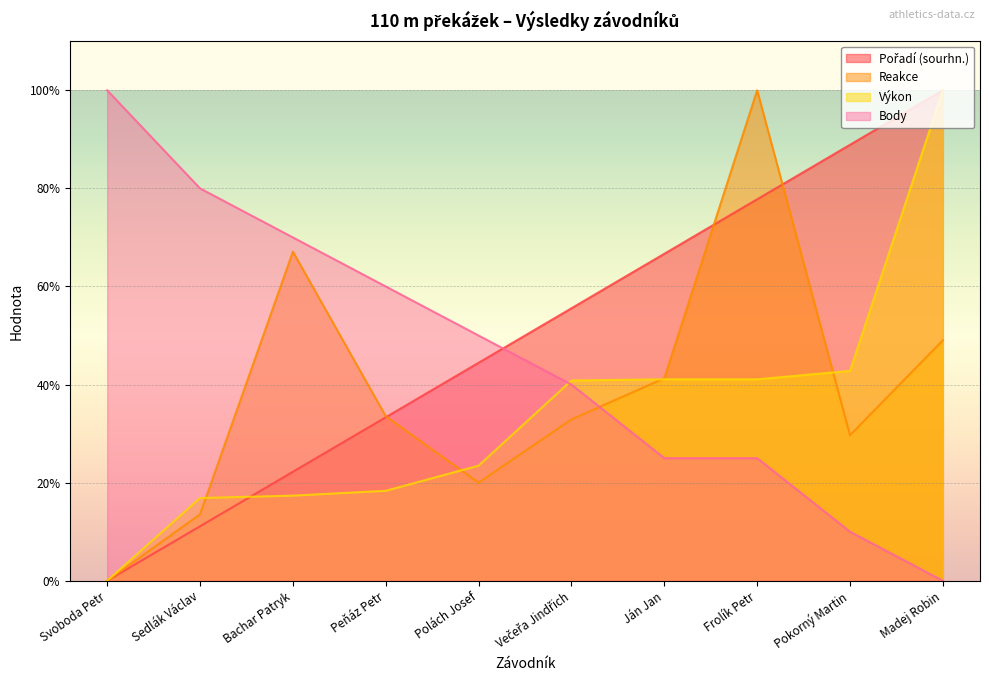

What is the total value across all series at Frolík Petr?

243.9